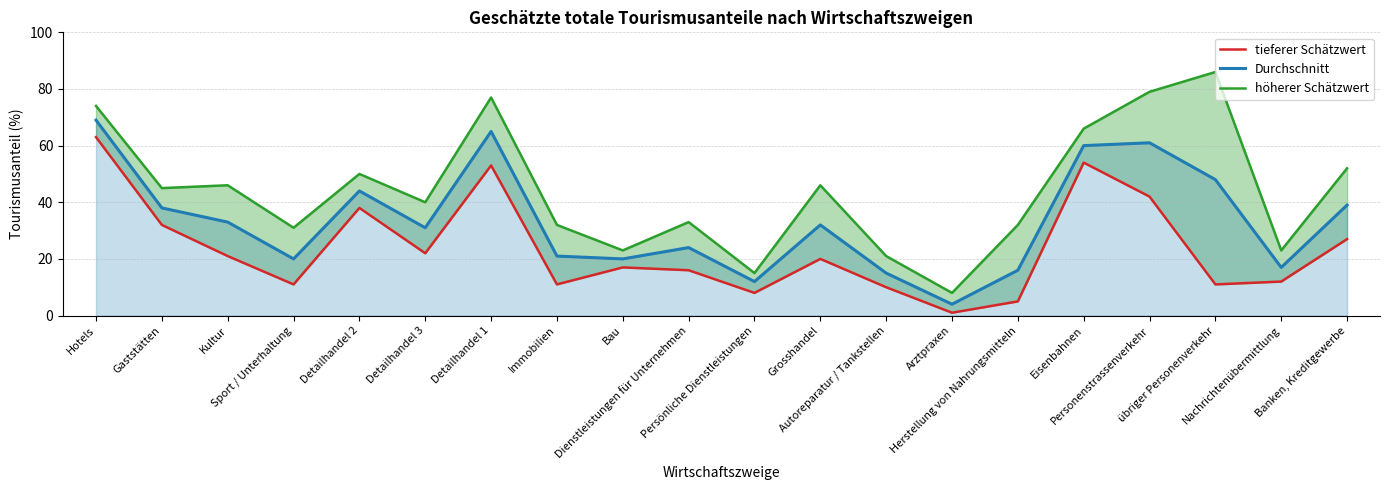

What is the label of the 9th point from the right?

Grosshandel